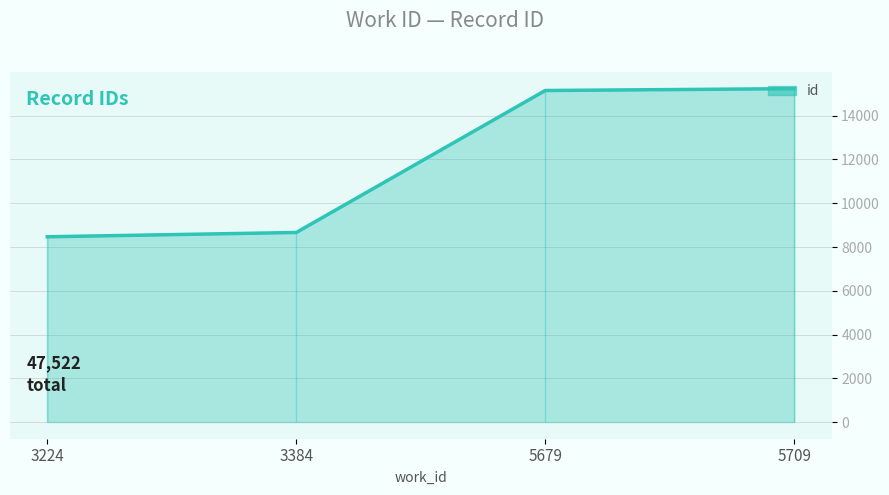

What is the difference between the maximum and minimum values?

6769